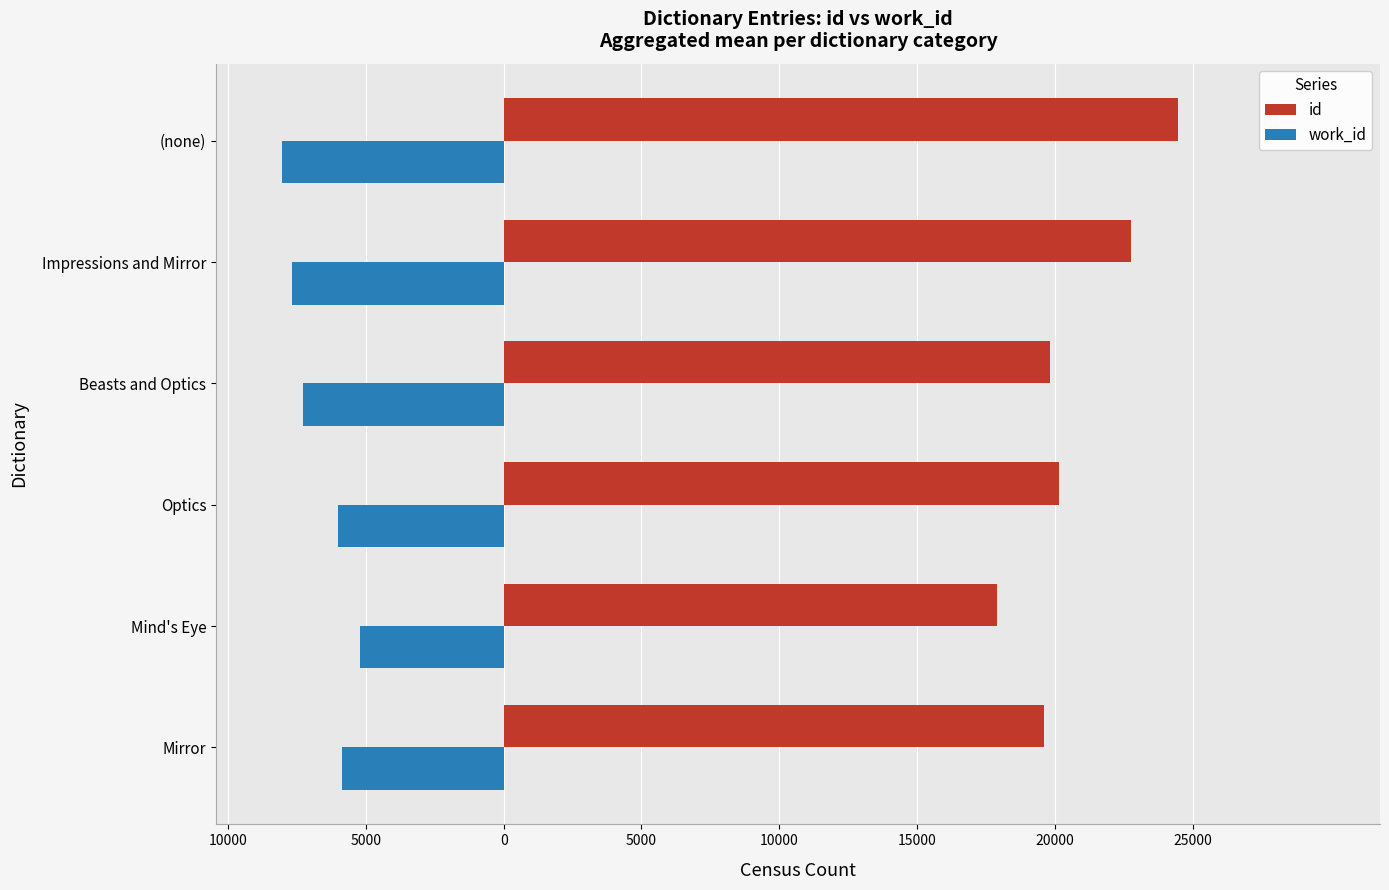

At how many categories does at least one series exceed 19375?

5